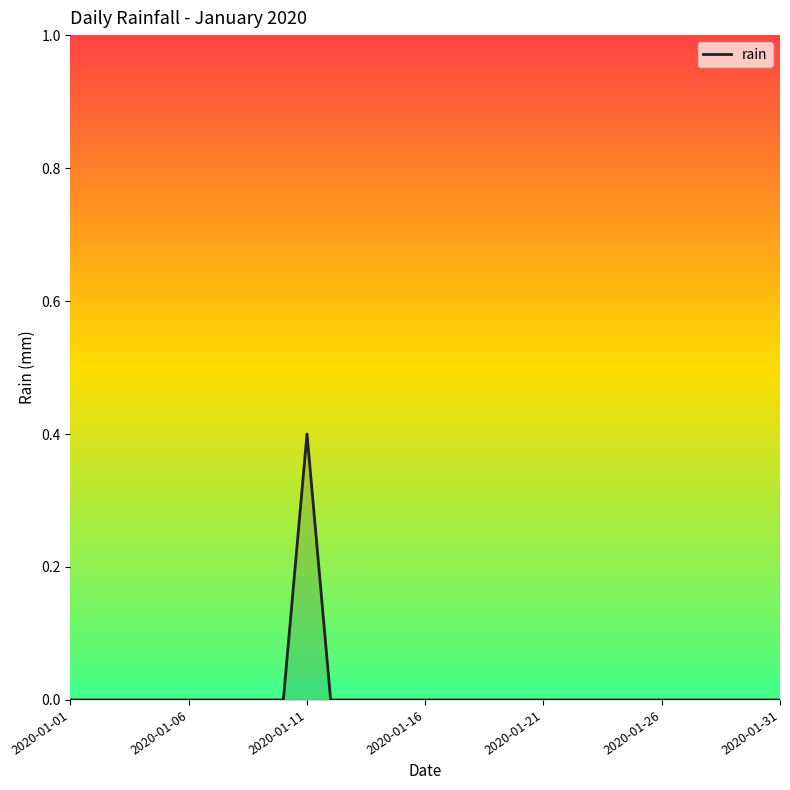

What is the difference between the maximum and minimum values?

0.4